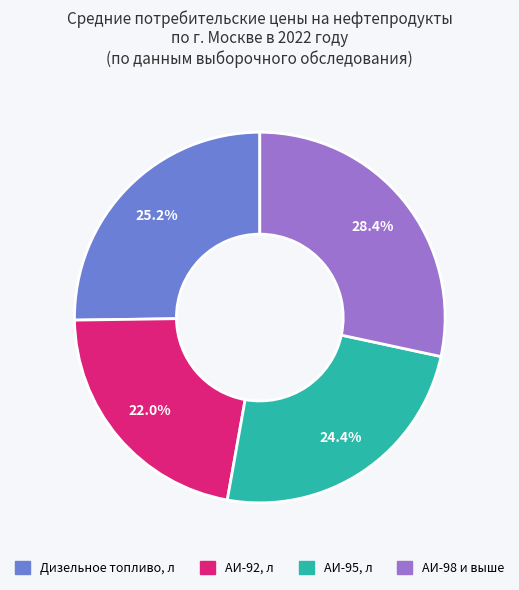

Between АИ-95, л and АИ-98 и выше, which is larger?

АИ-98 и выше